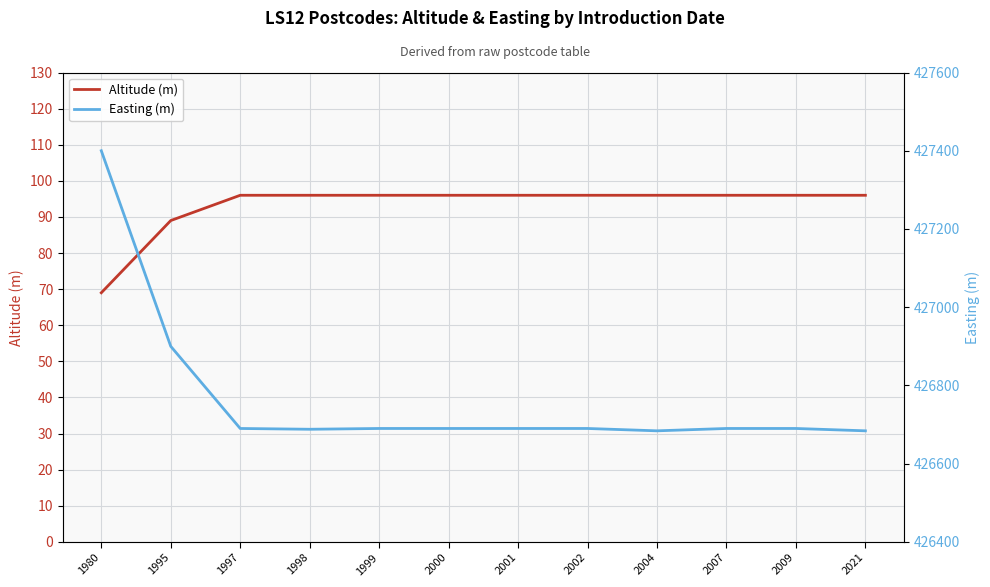

True or false: Altitude (m) has more than 1 points higher than both neighbors.

False